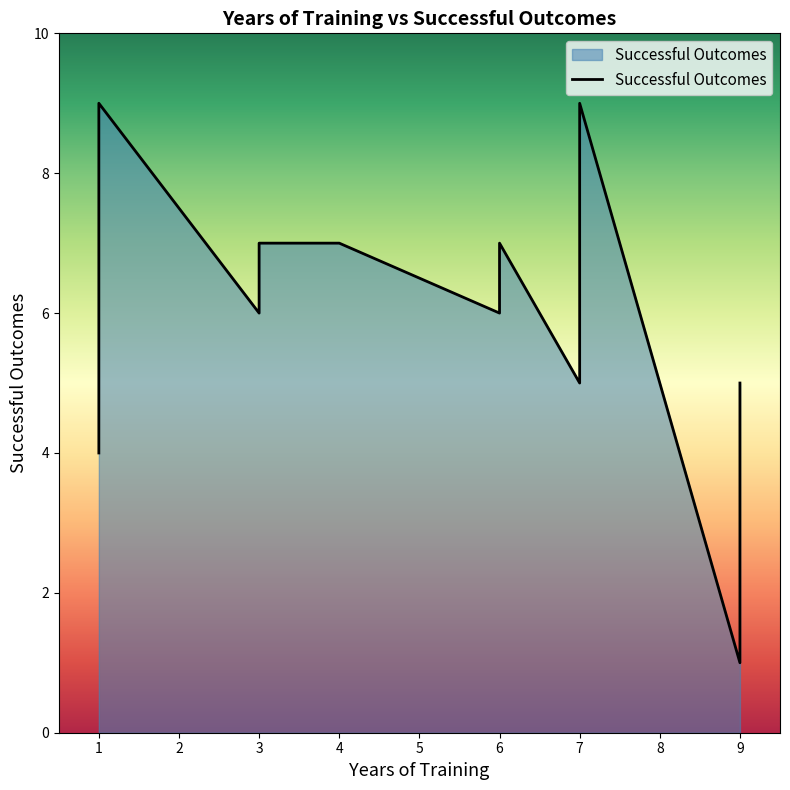

Count the values in the range 5 to 8.

8